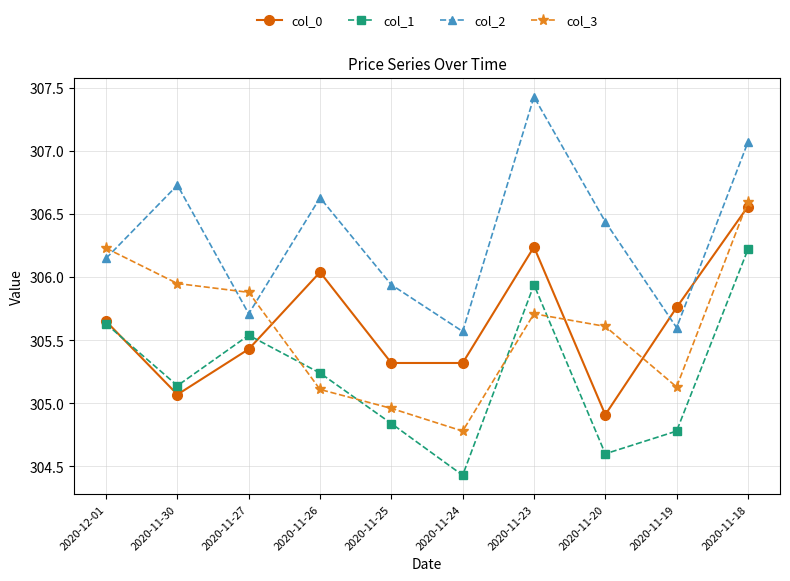

True or false: col_3 and col_1 cross at least once.

True